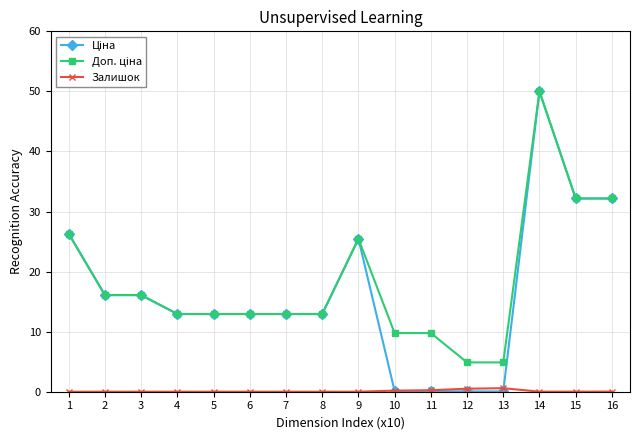

What is the total value across all series at 8?

25.9